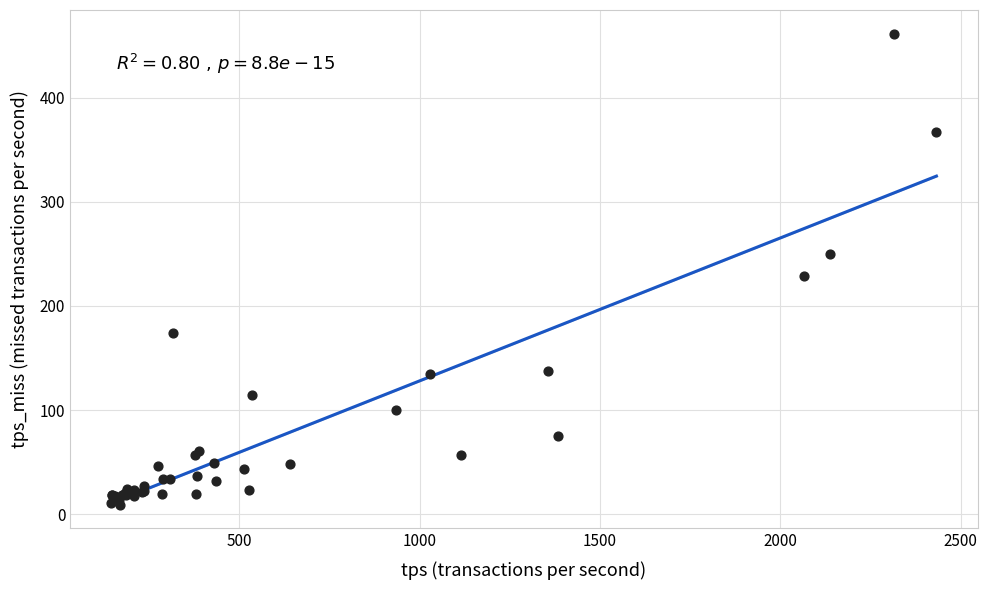

What Y value in the scatter plot is closest to 235?

228.2